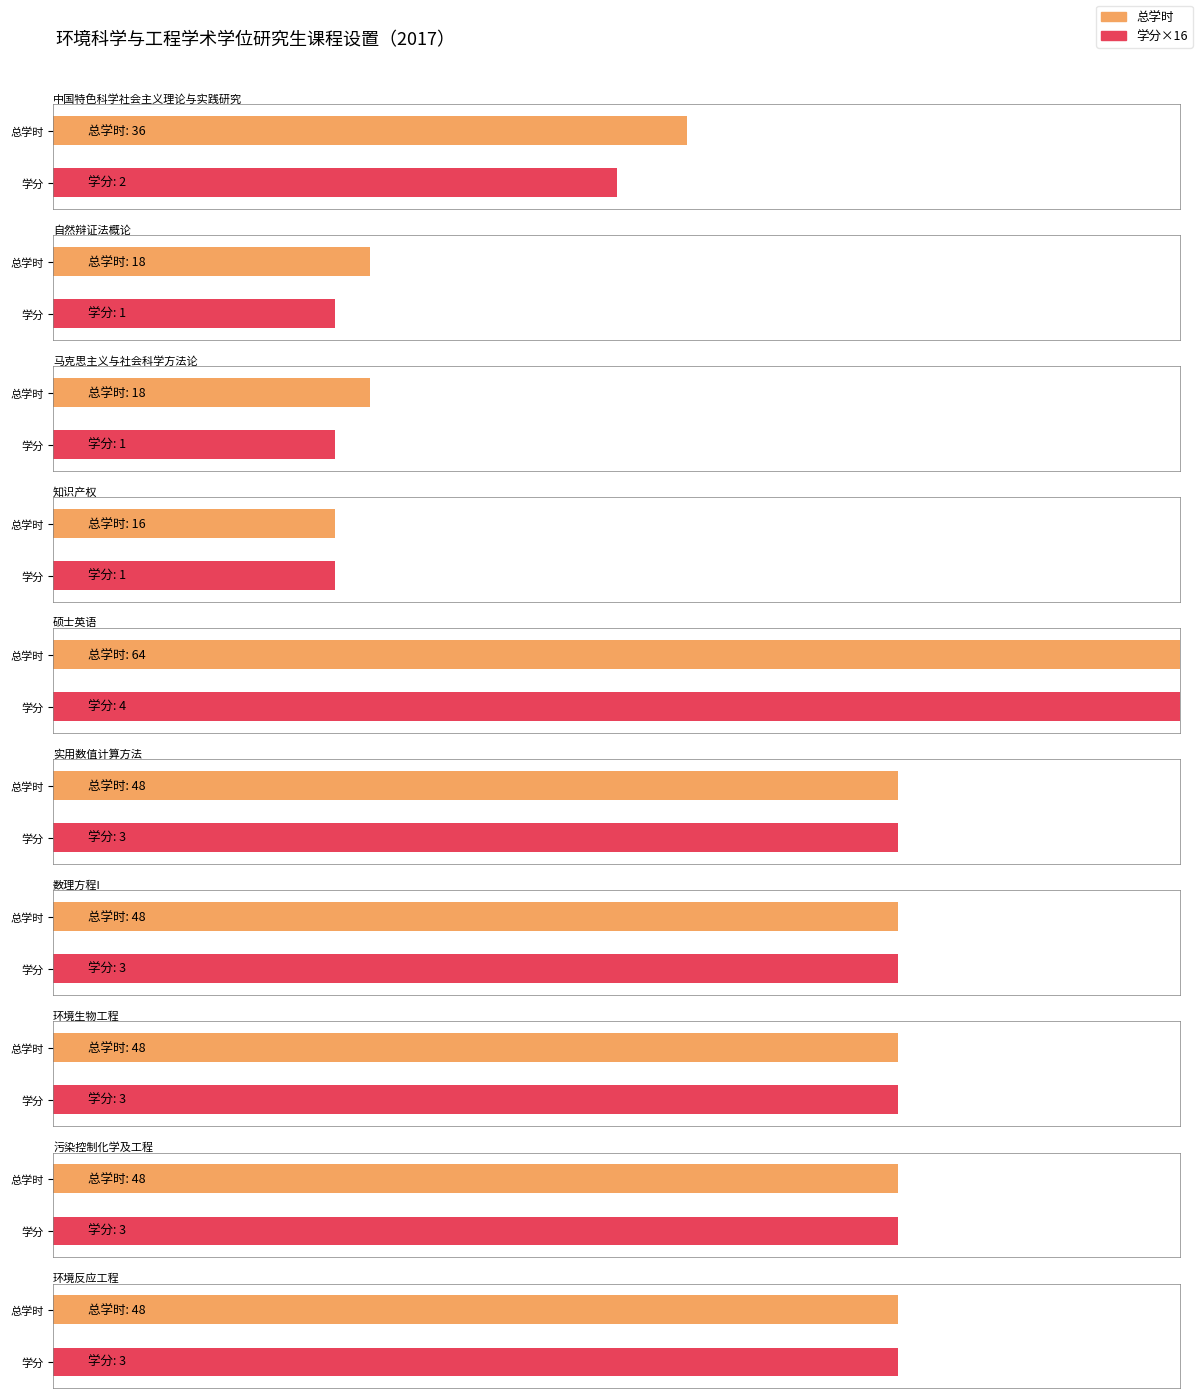

Is the value of 总学时 at 自然辩证法概论 greater than the value of 学分 at 自然辩证法概论?

Yes